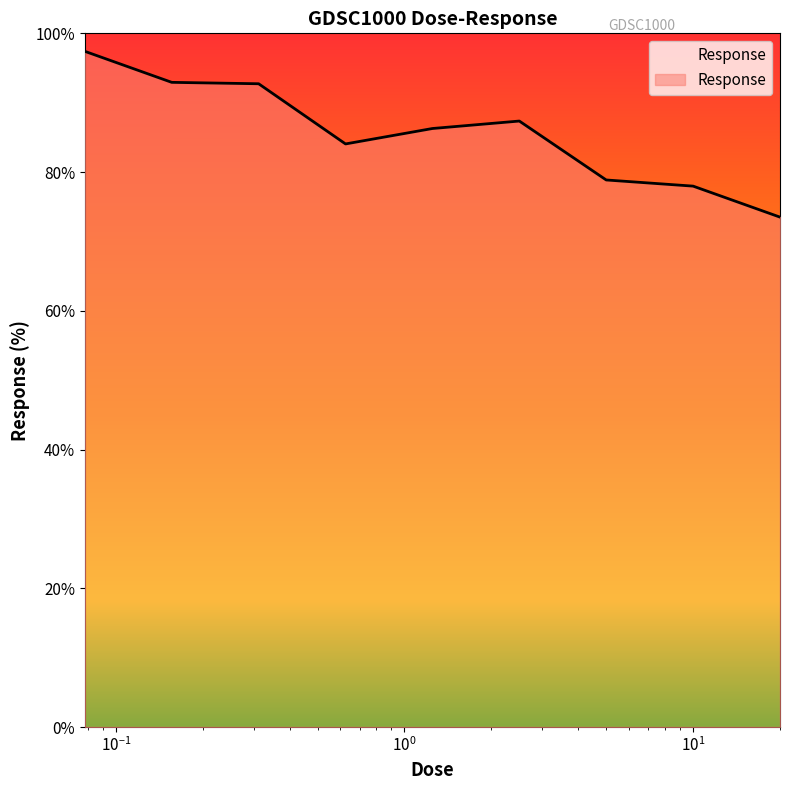

What is the smallest value displayed?

73.5